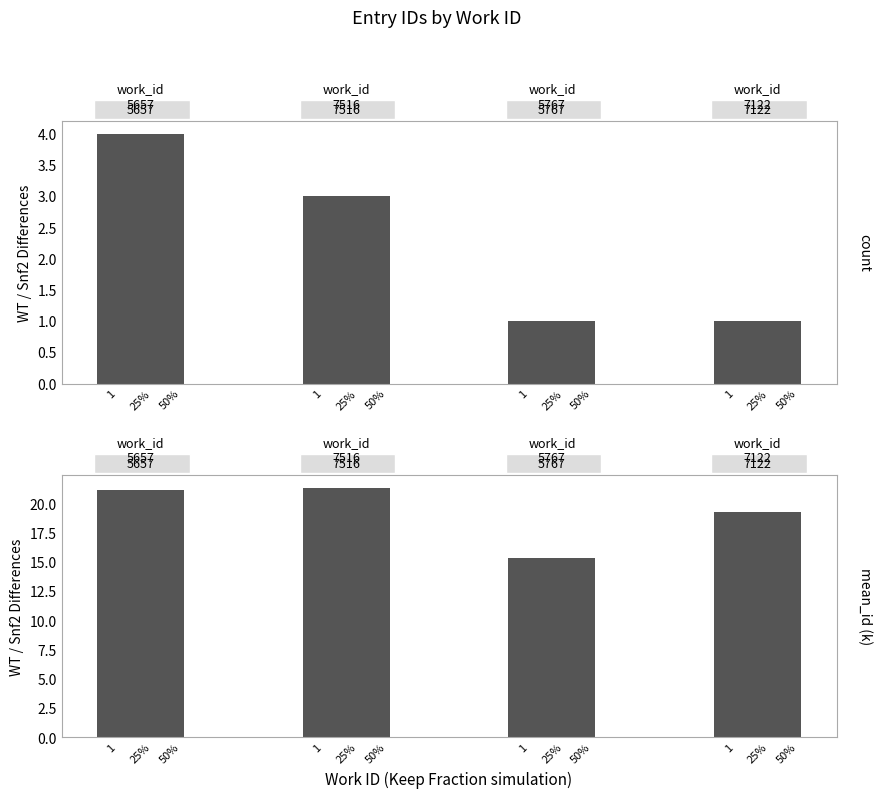

How many groups of bars are there?

4